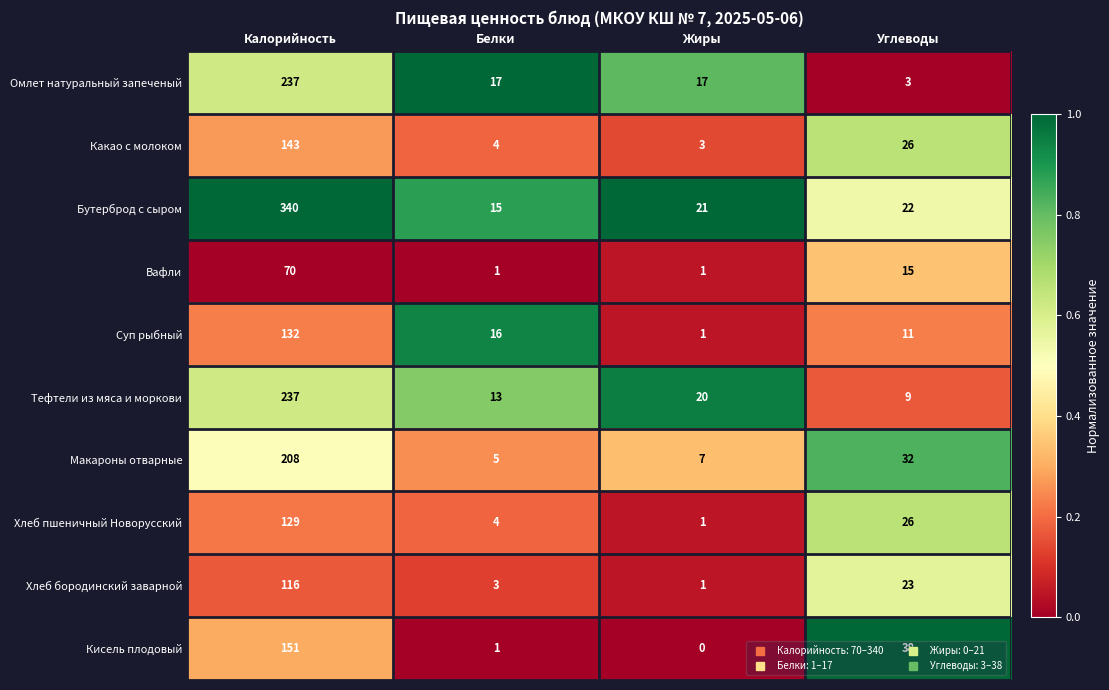

Rank the categories by Макароны отварные value from highest to lowest.

Калорийность, Углеводы, Жиры, Белки